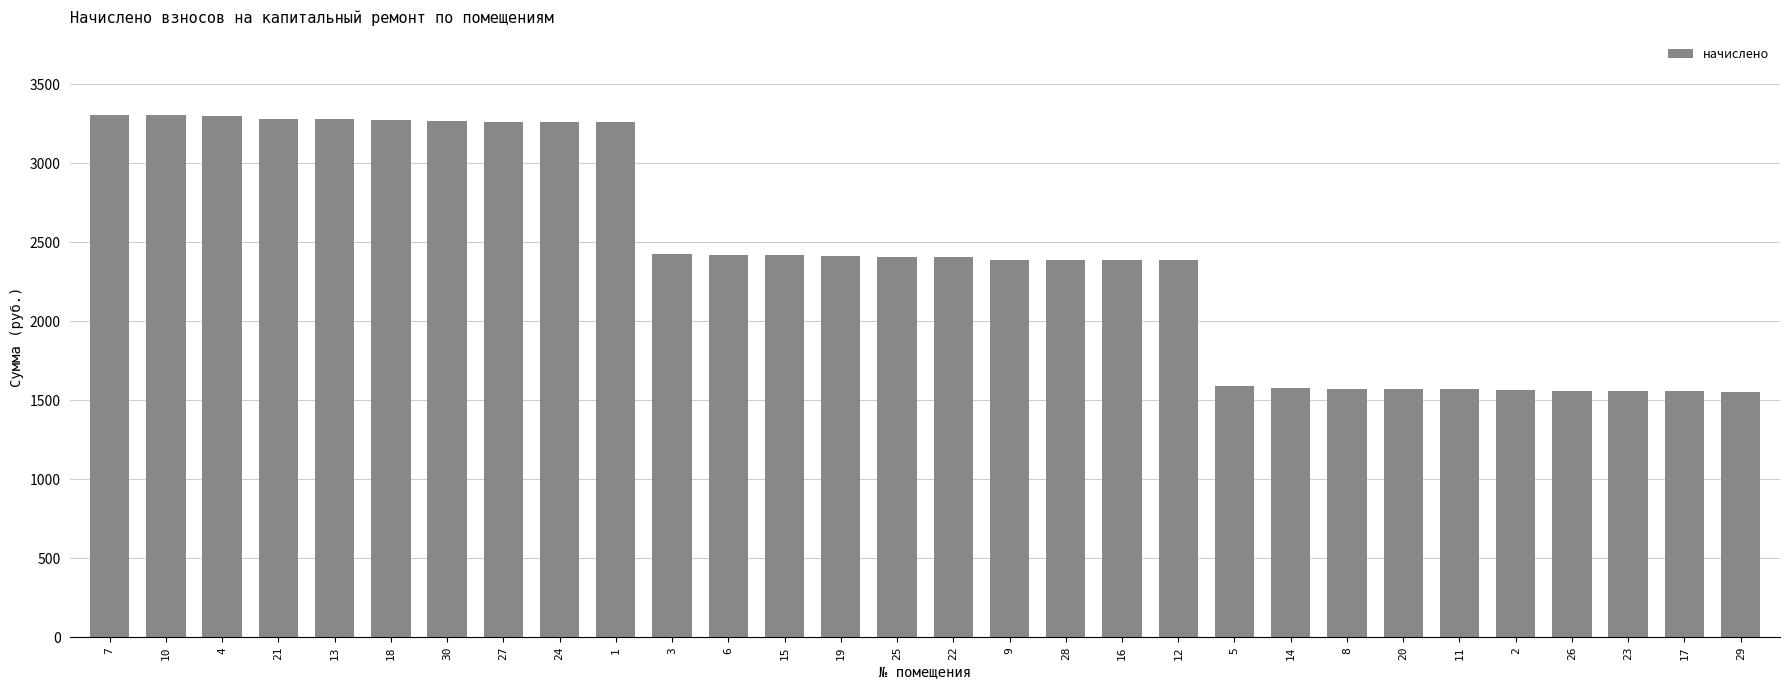

What is the label of the 13th bar from the left?

15